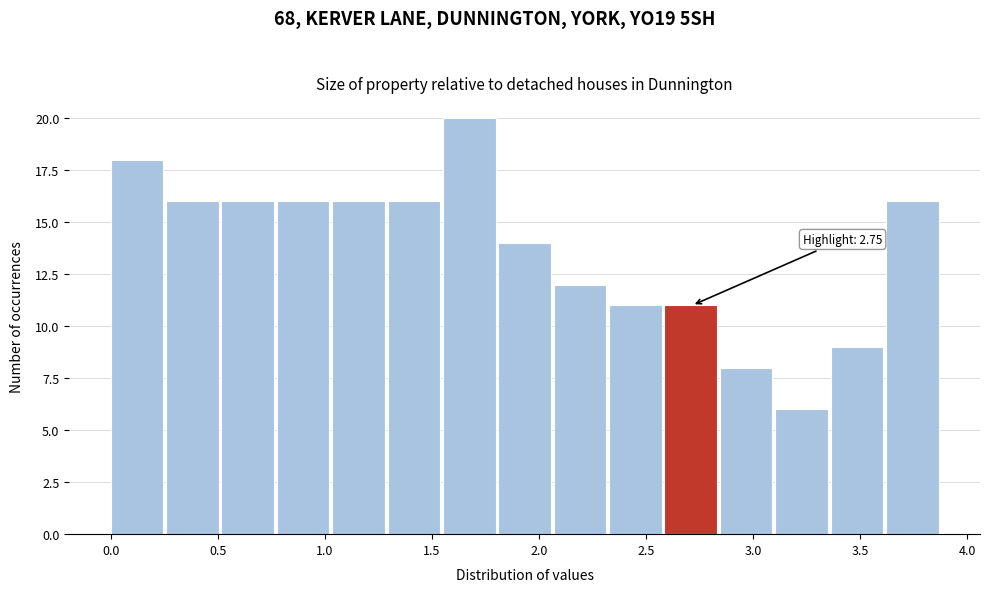

Which range on the x-axis has the tallest bar?

1.55 to 1.80